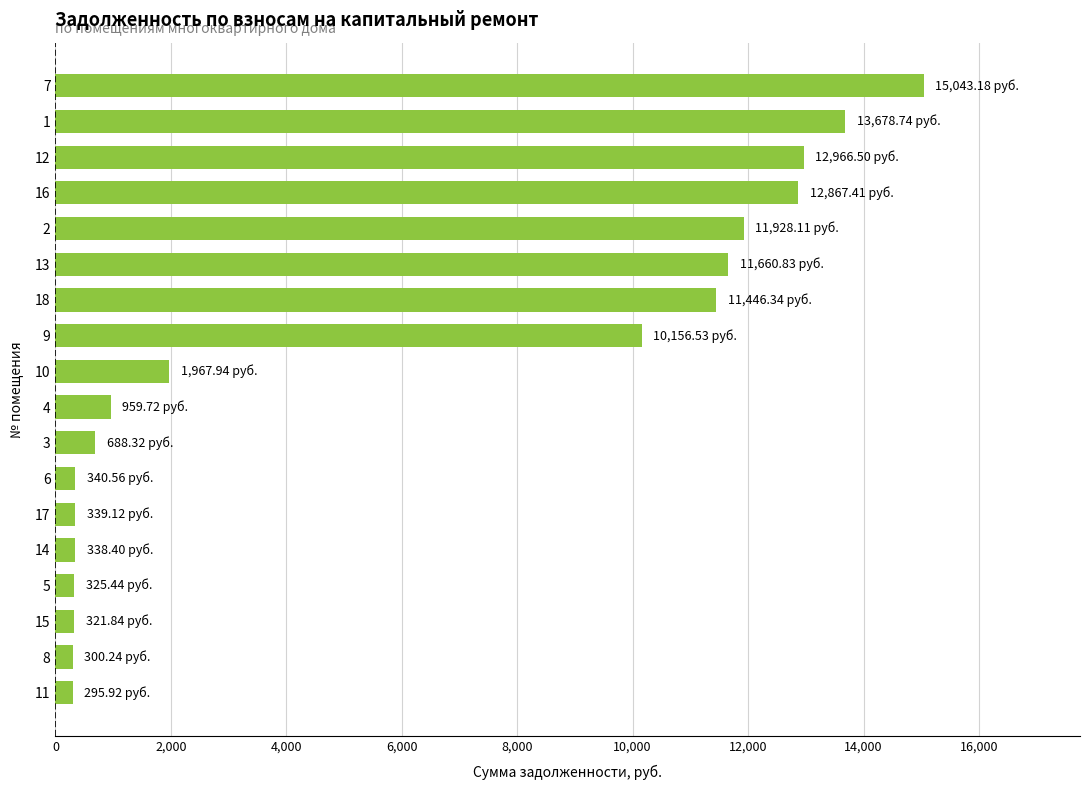

What is the difference between the second highest and second lowest values?

13378.5